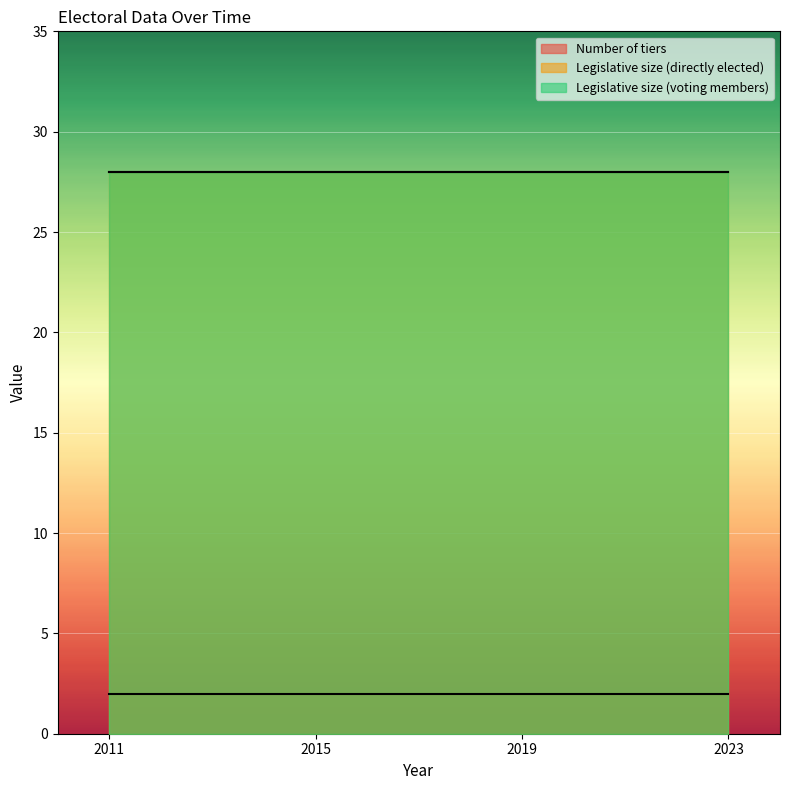

What is the minimum value for Number of tiers?

2